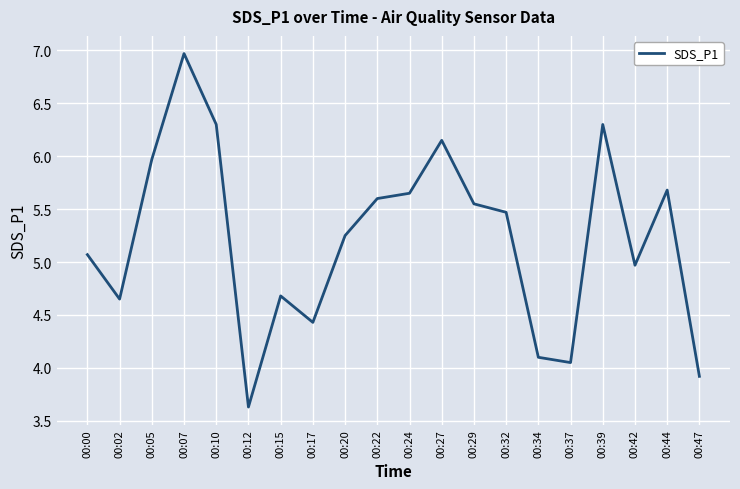

What value does the data have at 00:47?

3.9